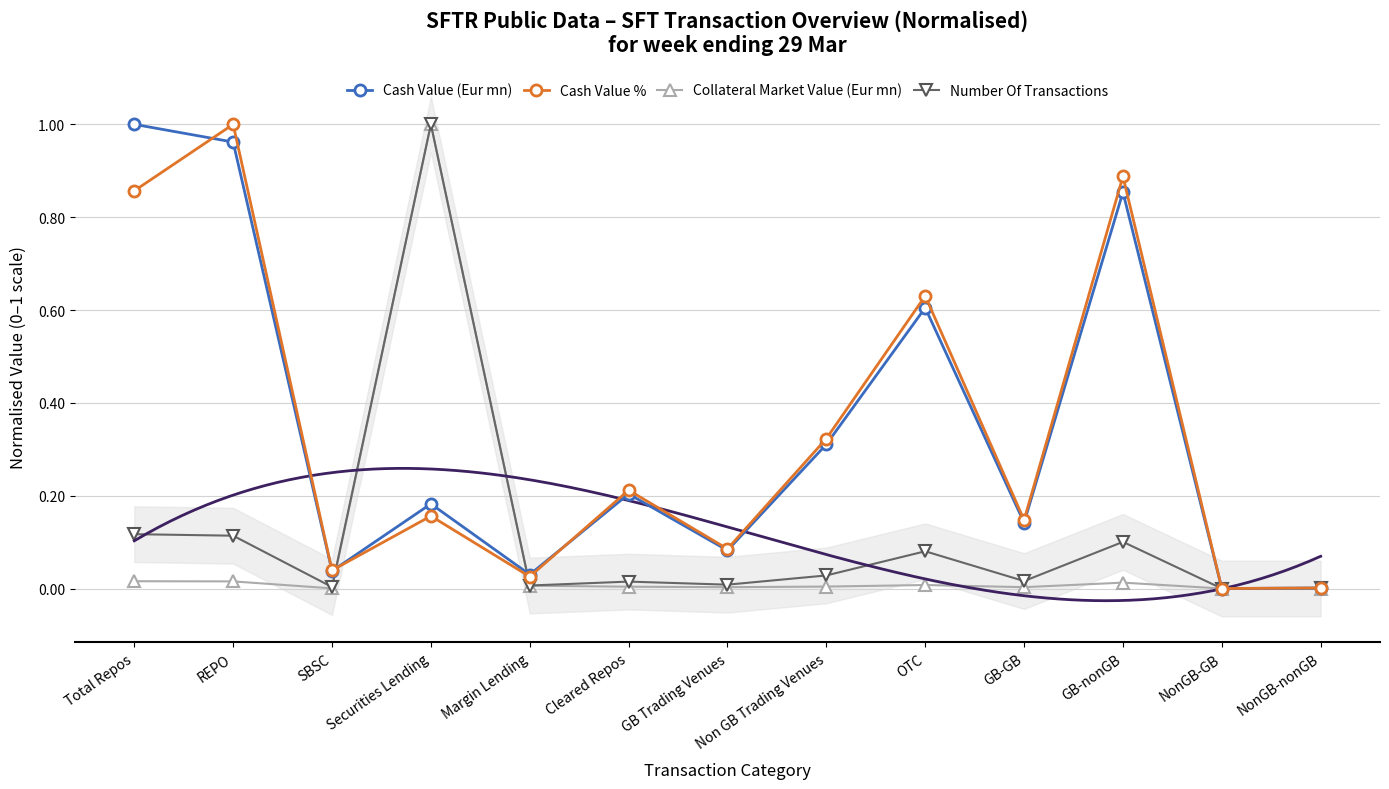

What is the sum of the Cash Value % values at SBSC and Non GB Trading Venues?

0.4